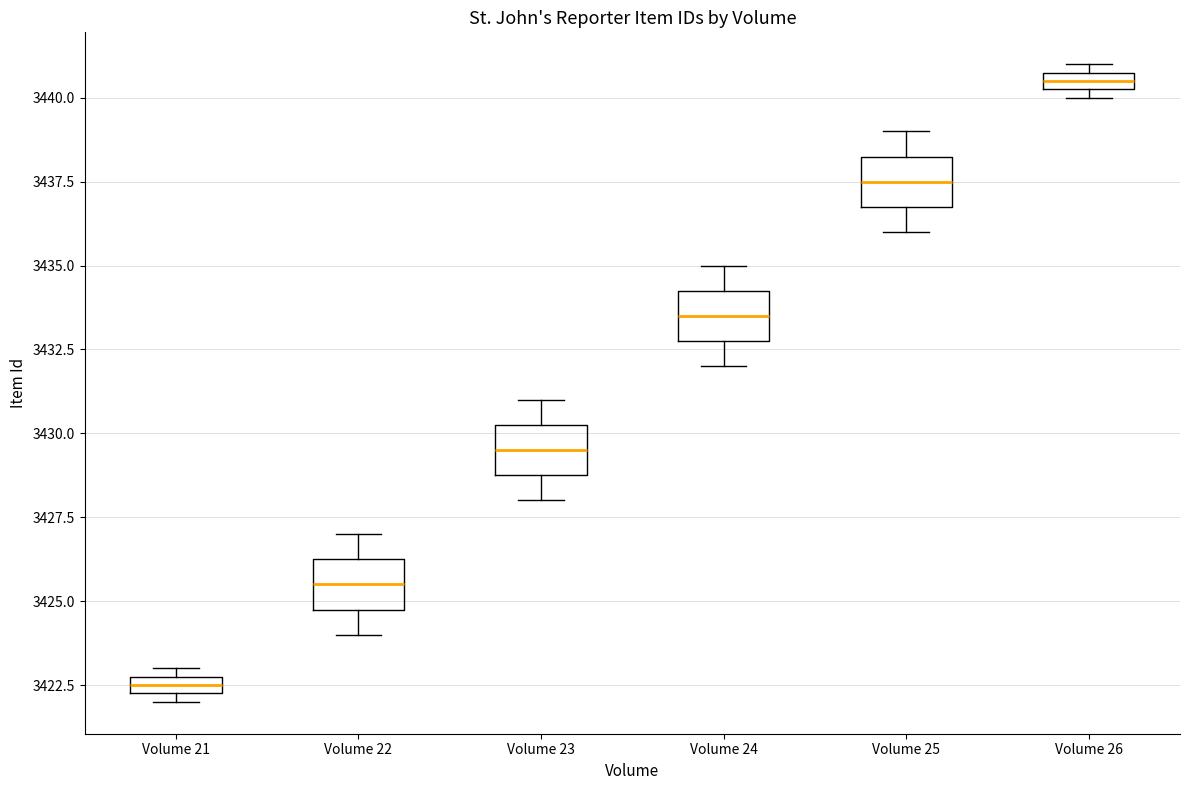

Where is the upper edge of the box for Volume 22 on the y-axis? The values are not printed on the chart, so give them approximately, as read against the axis.

3426.5